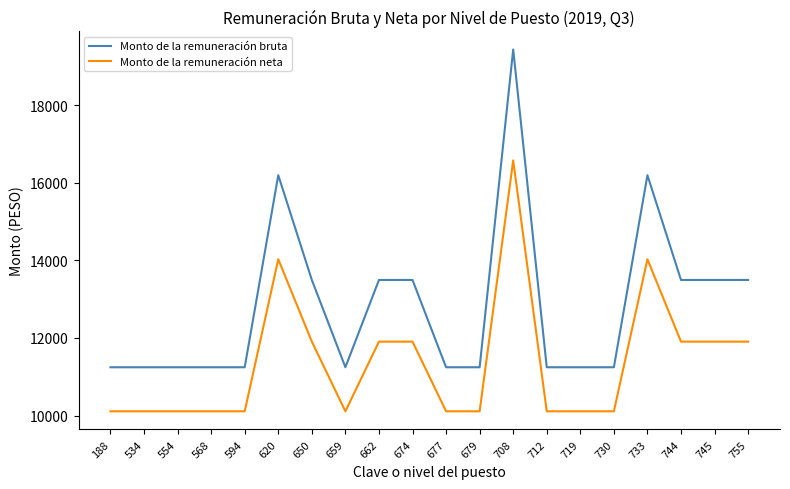

Reading left to right, what are all the values shown in this chart?

Monto de la remuneración bruta: 11245.9	11245.9	11245.9	11245.9	11245.9	16194.0	13495.0	11245.9	13495.0	13495.0	11245.9	11245.9	19433.0	11245.9	11245.9	11245.9	16194.0	13495.0	13495.0	13495.0
Monto de la remuneración neta: 10110.9	10110.9	10110.9	10110.9	10110.9	14028.4	11905.9	10110.9	11905.9	11905.9	10110.9	10110.9	16575.6	10110.9	10110.9	10110.9	14028.4	11905.9	11905.9	11905.9